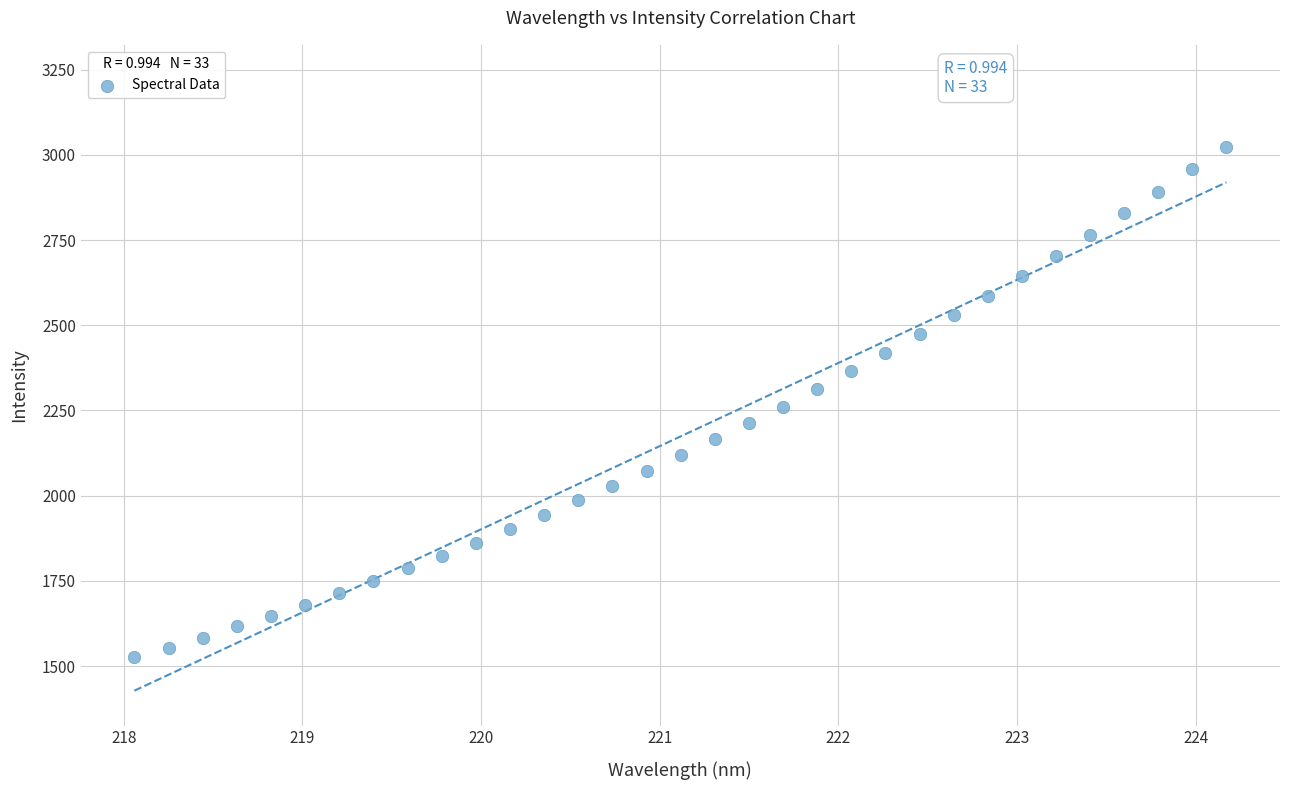

What is the range of X values (max minus min)?

6.1